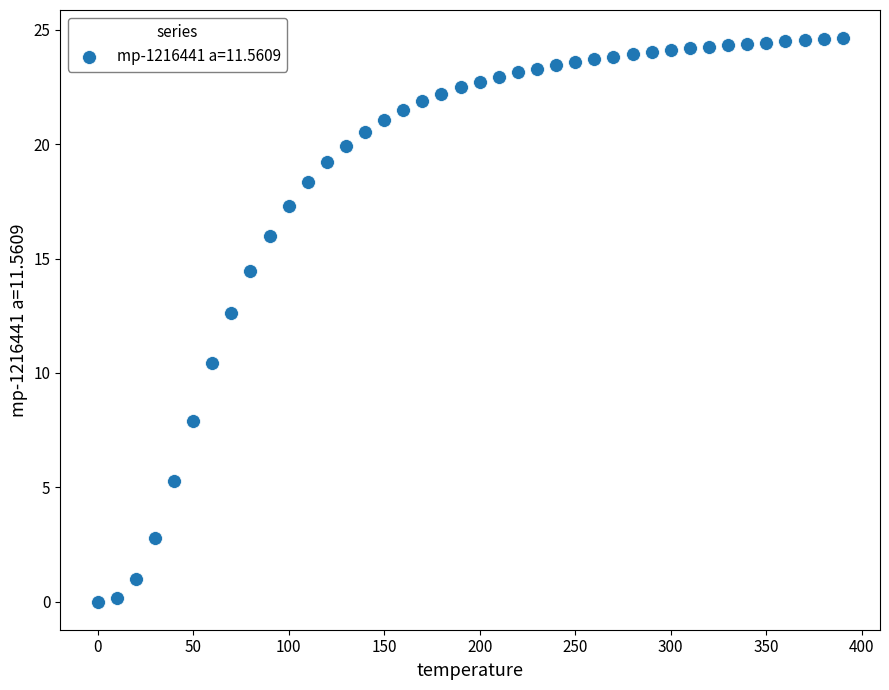

What Y value in the scatter plot is closest to 12?

12.6